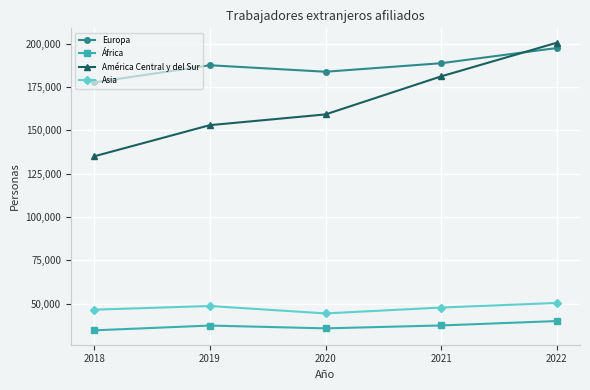

Which label corresponds to the largest value in the chart?

2022